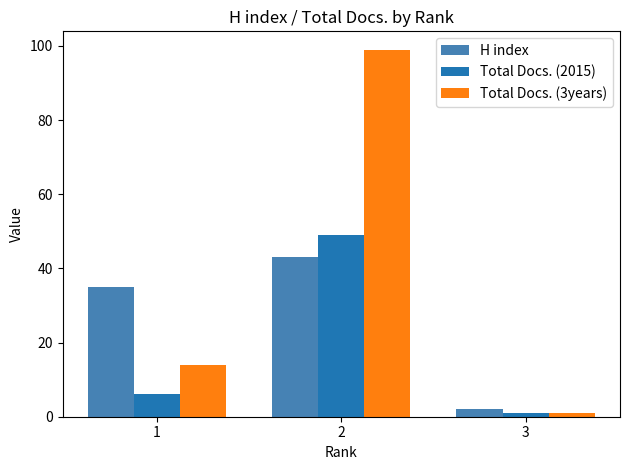

How many bars are there in total?

9